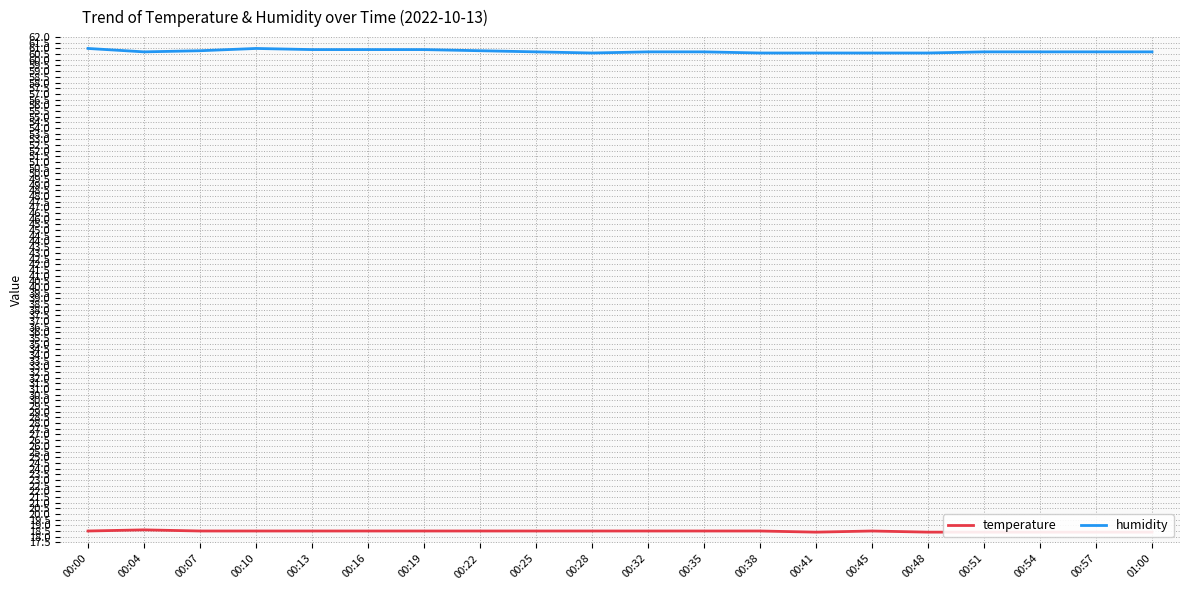

What is the average value of the temperature series?

18.5